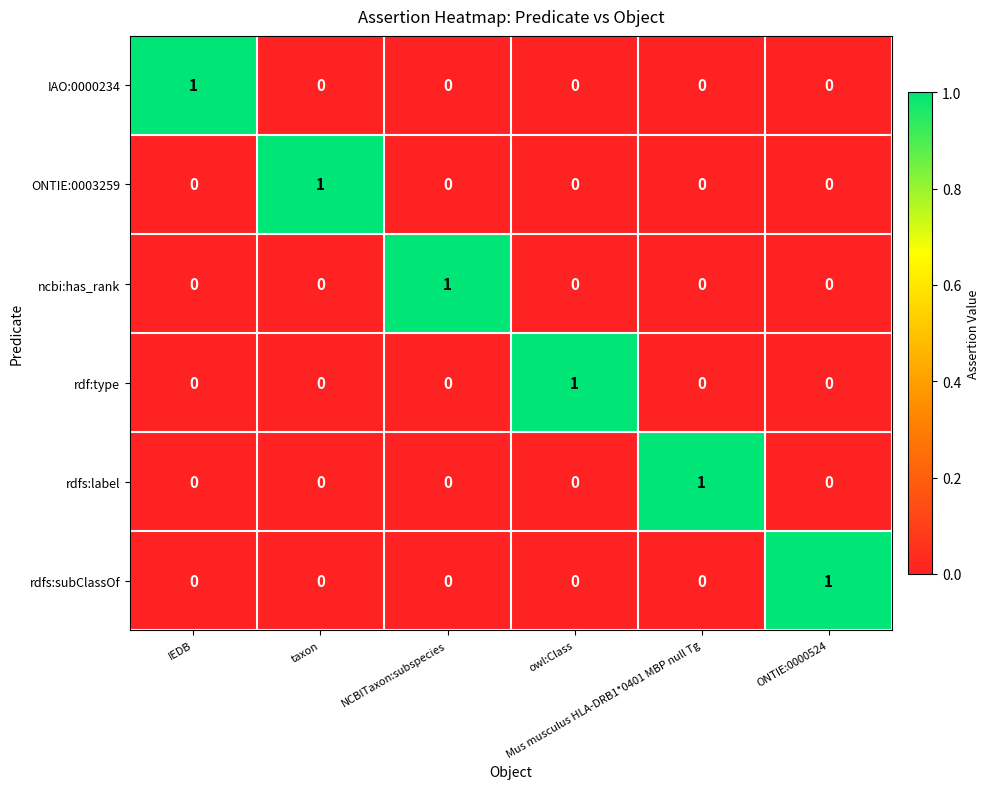

At how many categories does at least one series exceed 0?

6